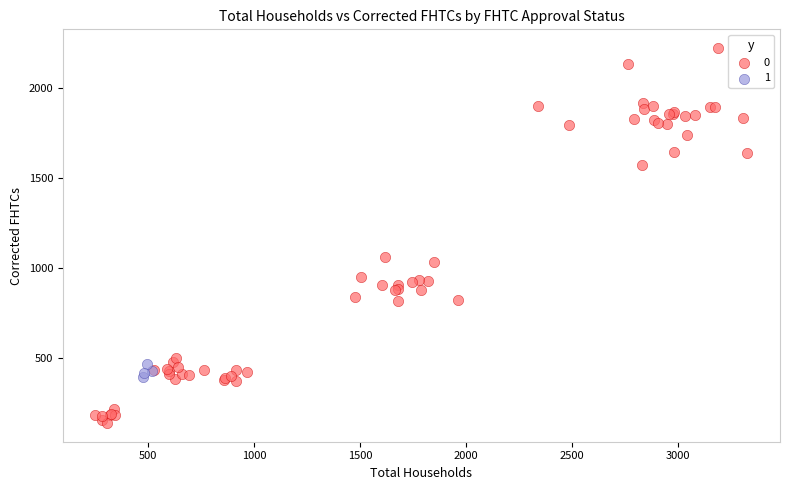

What are all the series names shown in the legend?

0, 1